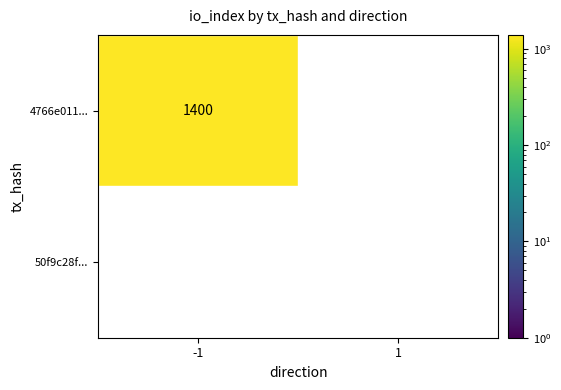

Rank the series by their maximum value, from highest to lowest.

4766e011..., 50f9c28f...